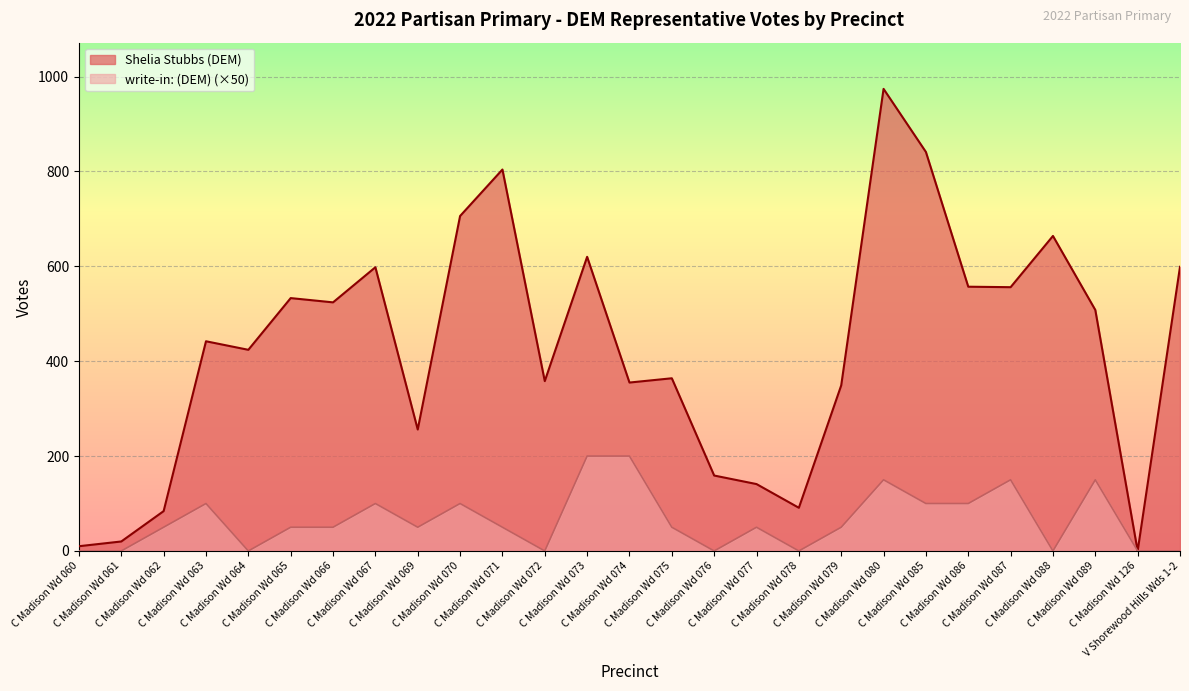

True or false: write-in: (DEM) and Shelia Stubbs (DEM) intersect in this chart.

False